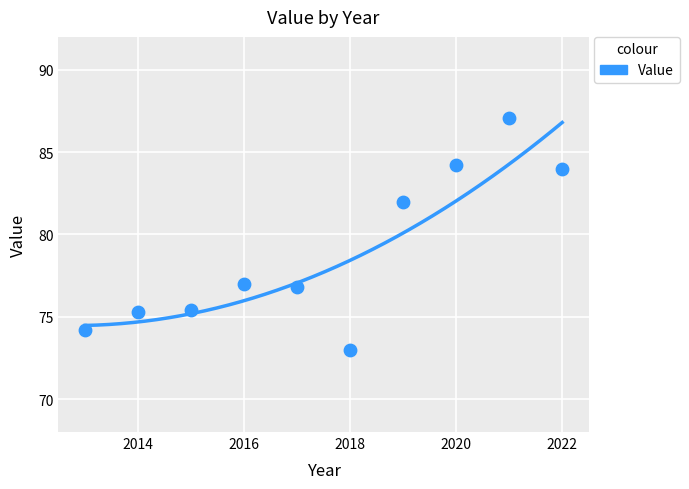

What is the range of X values (max minus min)?

9.0